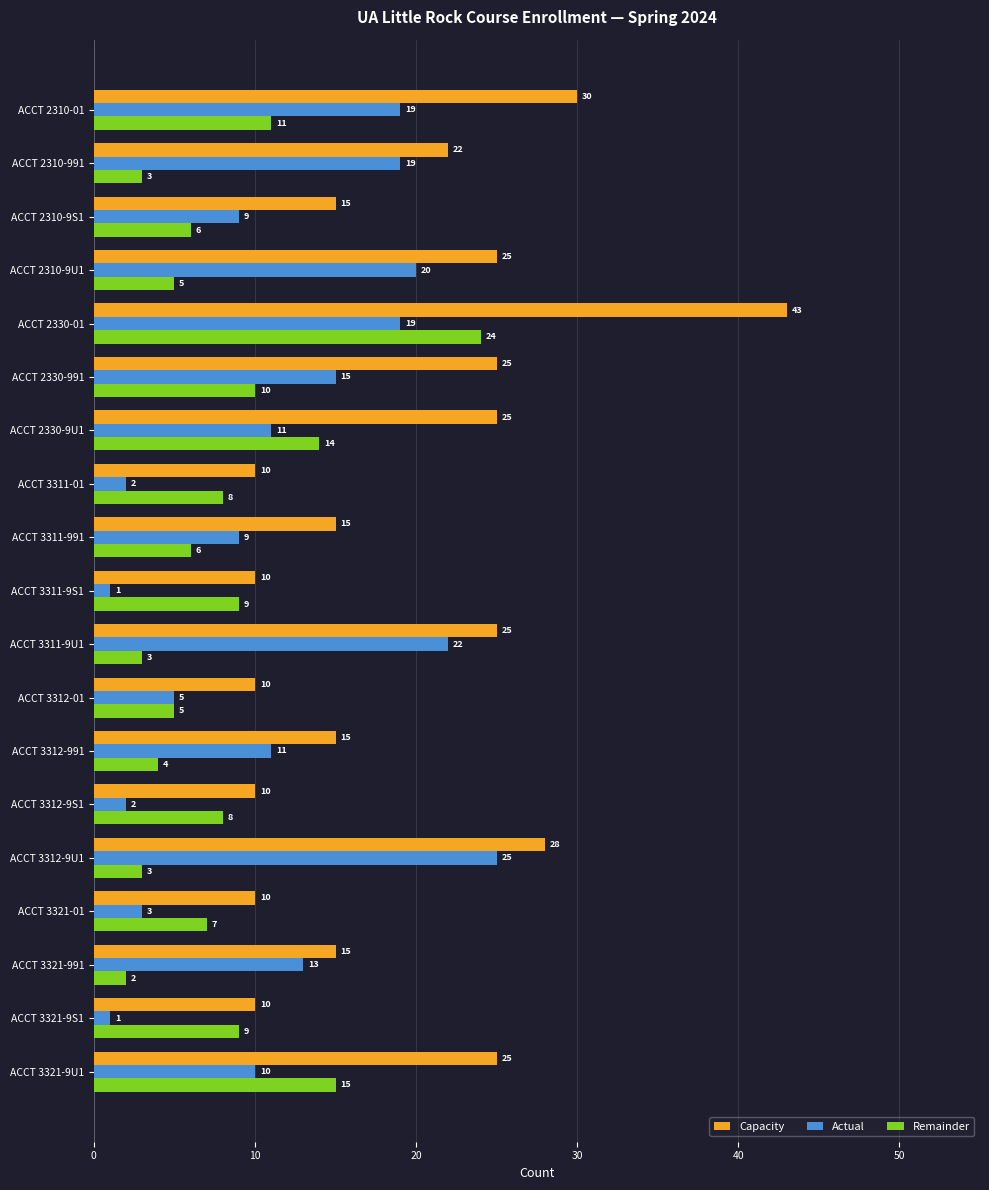

What is the sum of all Capacity values?

368